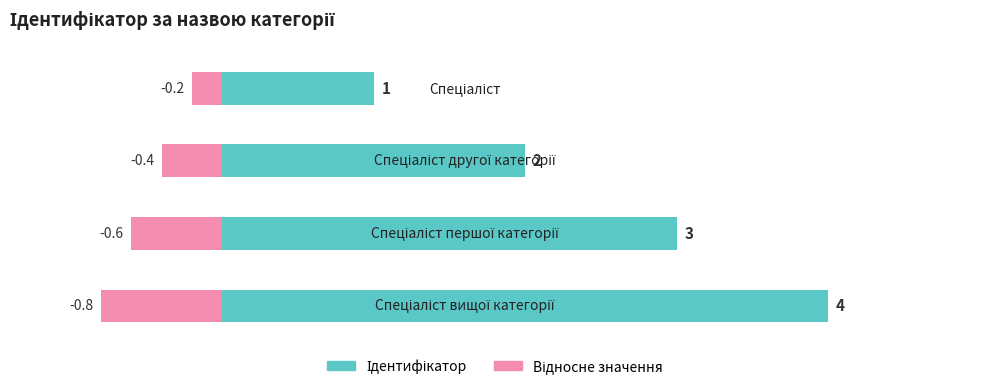

How many bars are there in each group?

2